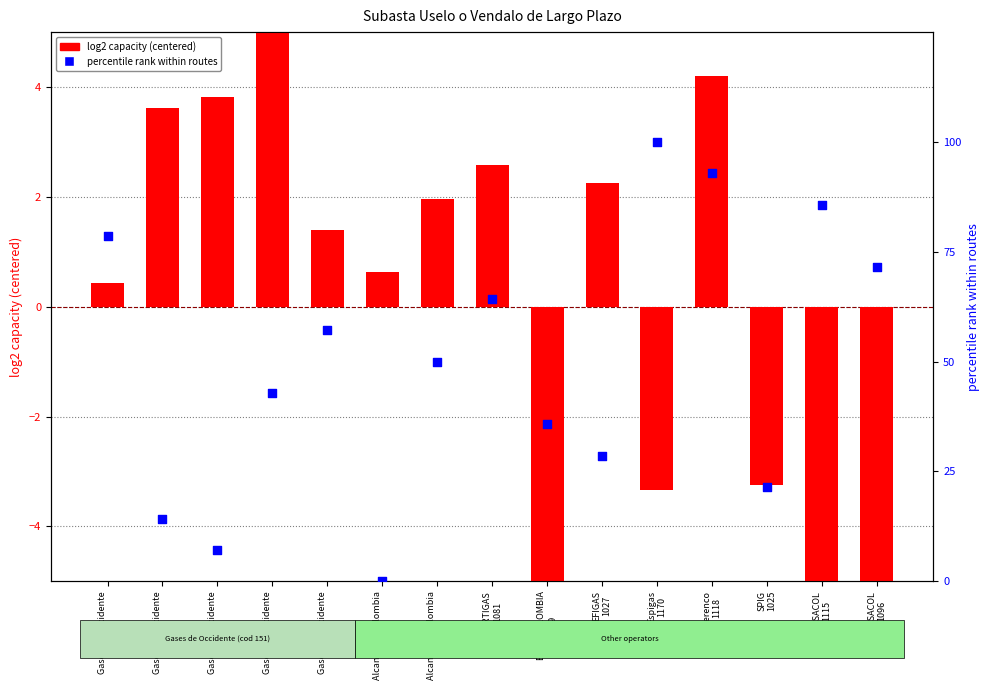

Which series has the largest total across all categories?

percentile rank within routes